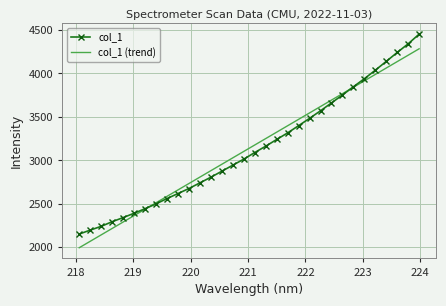

What is the average value of the col_1 (trend) series?

3140.1